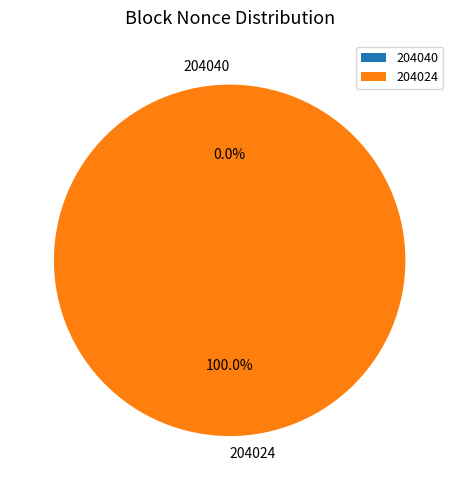

The 204040 slice represents 10% of the pie. True or false?

False